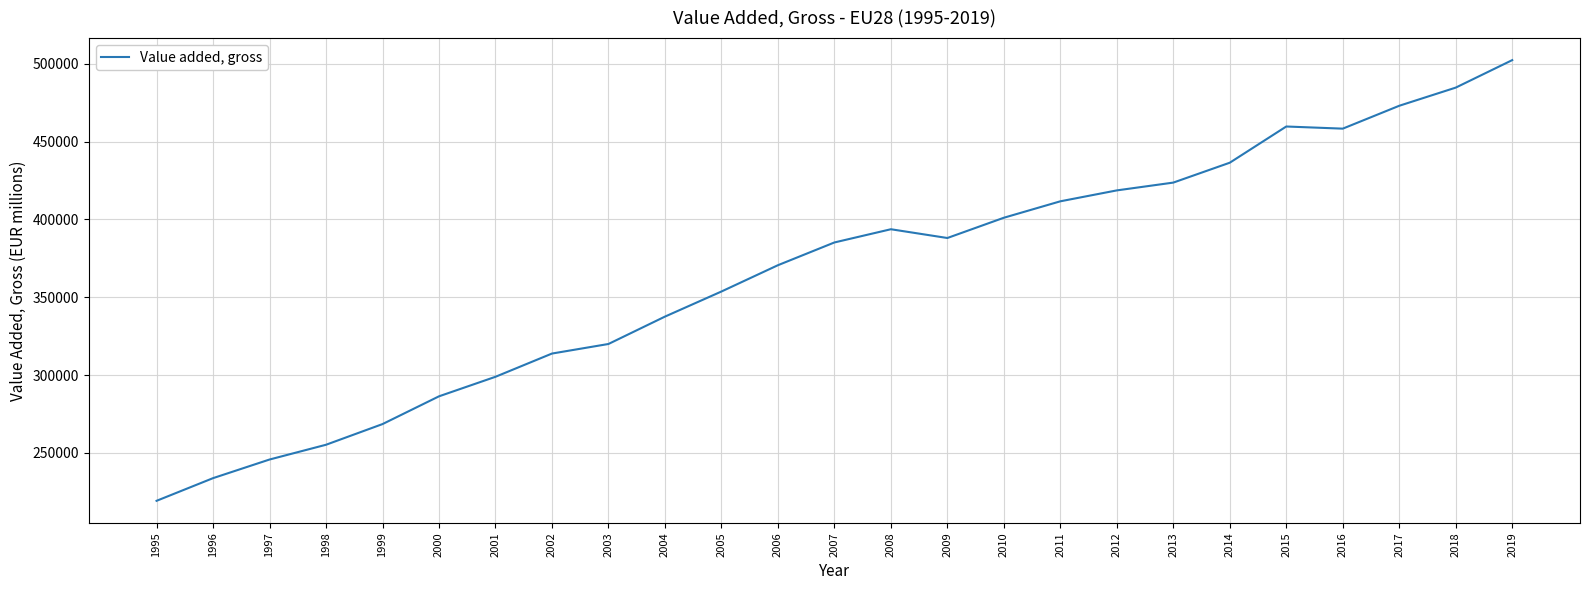

What is the average value?

365563.8